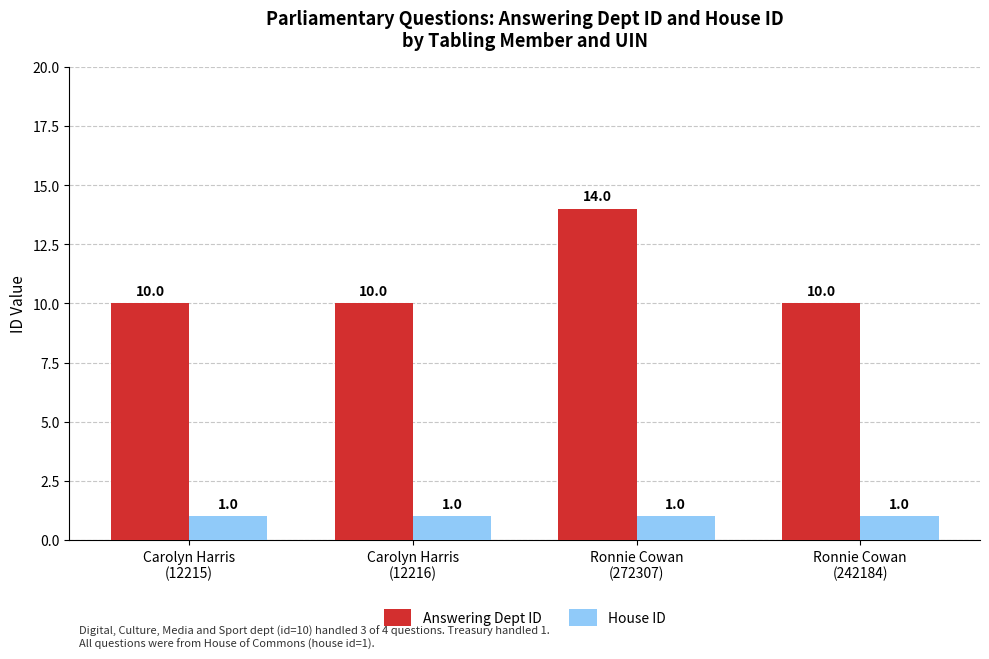

What is the value of the Answering Dept ID bar at the 2nd from the left?

10